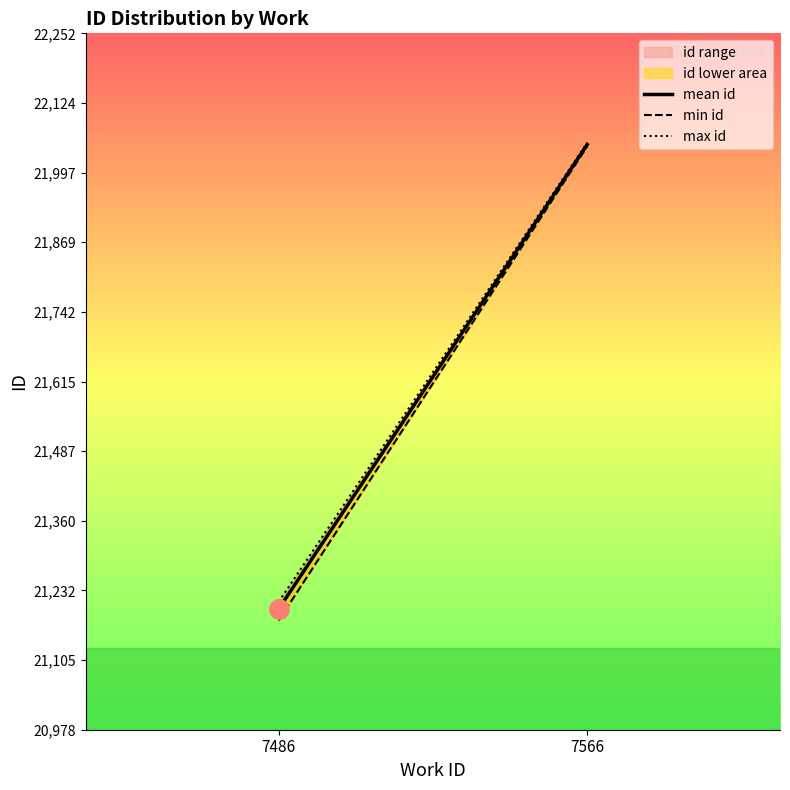

The min id series shows 9919.3 at 7486. True or false?

False